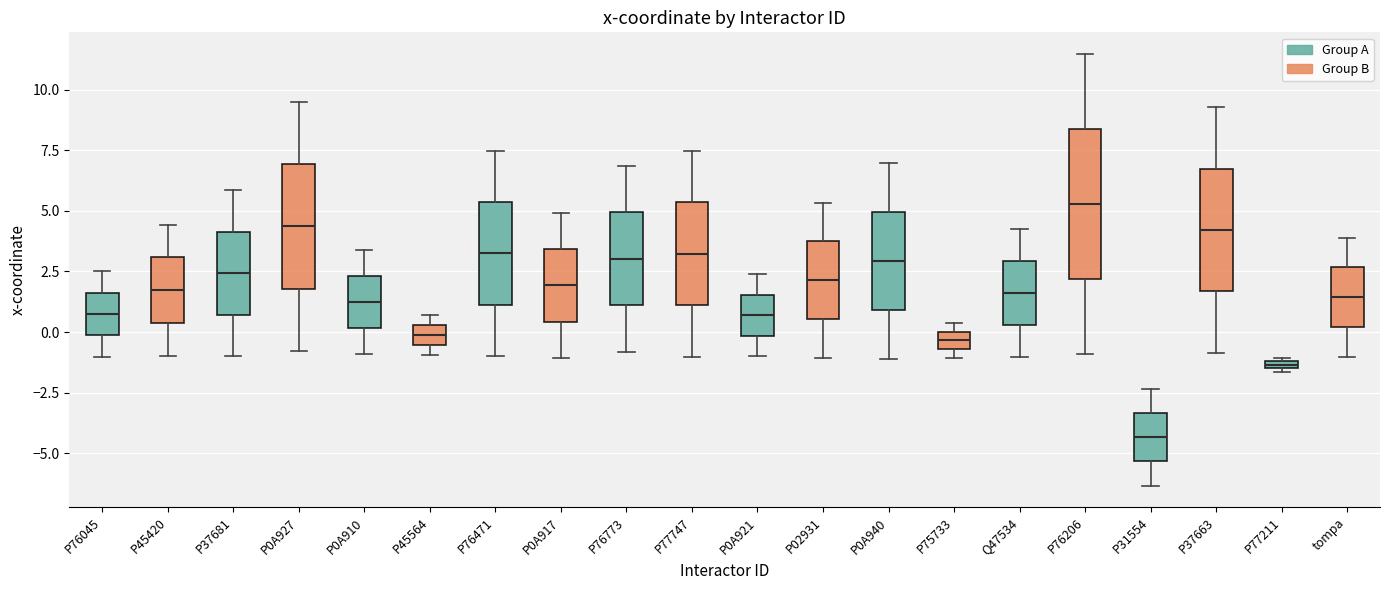

Comparing the boxes themselves (not the whiskers), which one is the tallest?

P76206